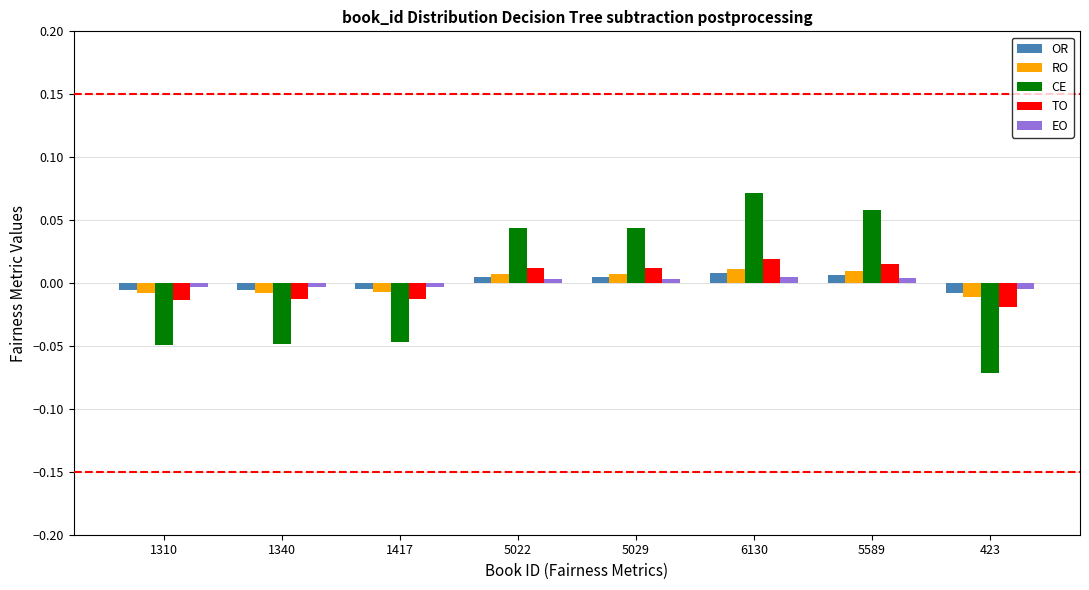

Which label corresponds to the largest value in the chart?

6130